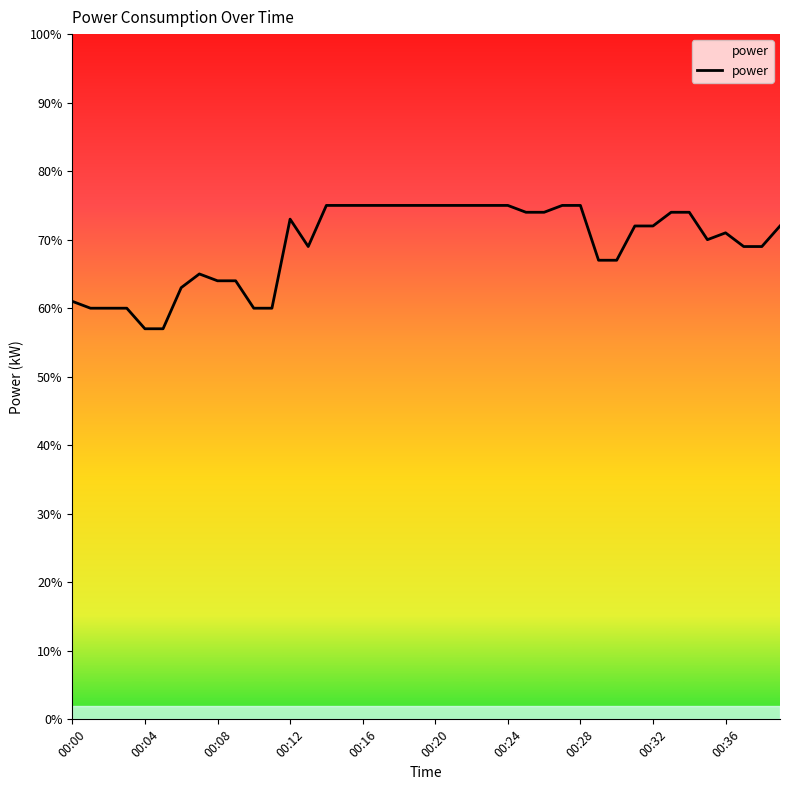

What is the greatest value displayed?

0.8